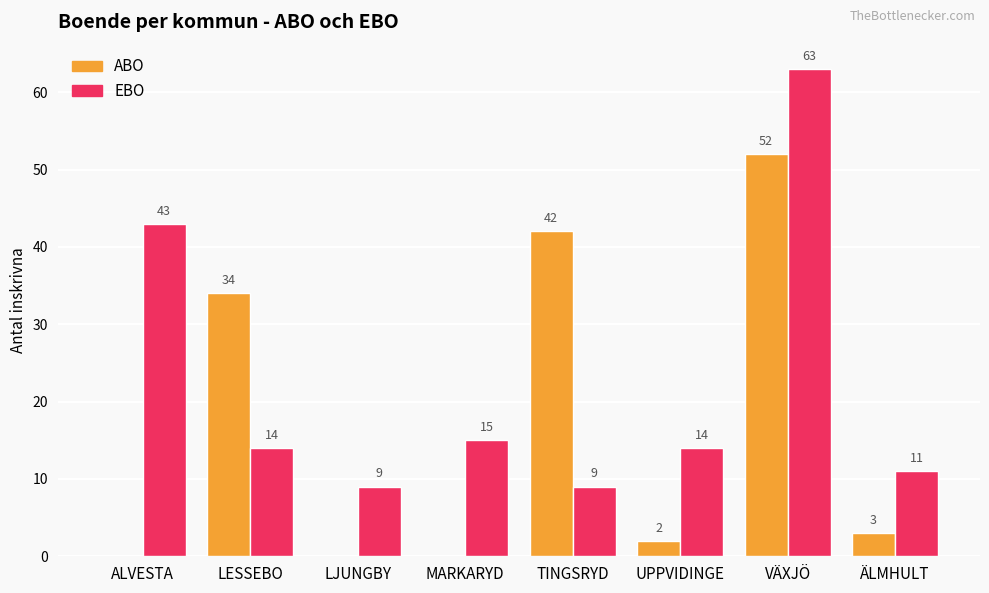

At which category does the chart reach its peak across all series?

VÄXJÖ